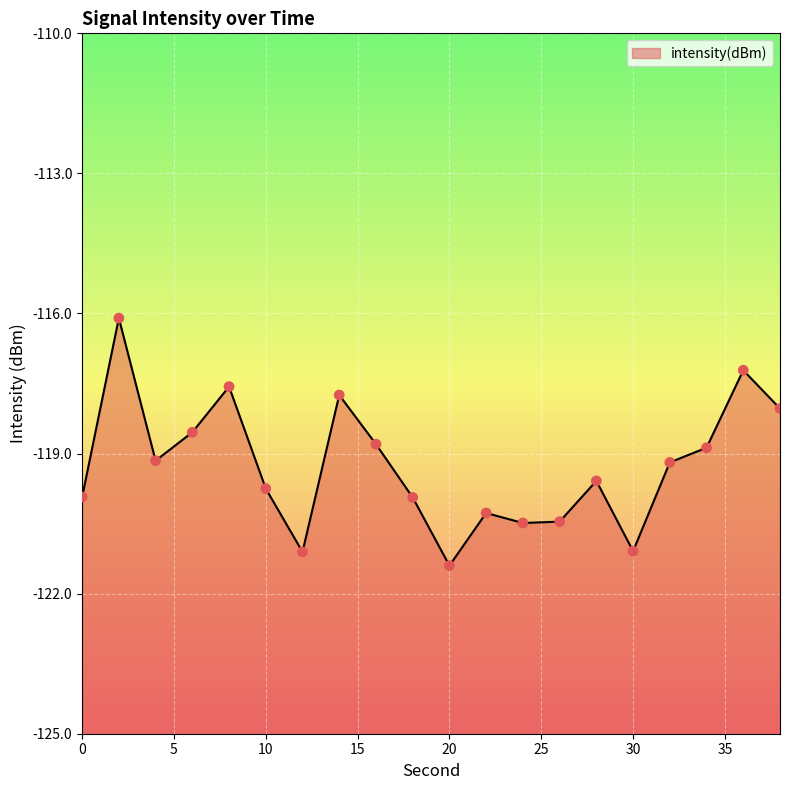

What is the change in value from 30 to 32?

+1.9